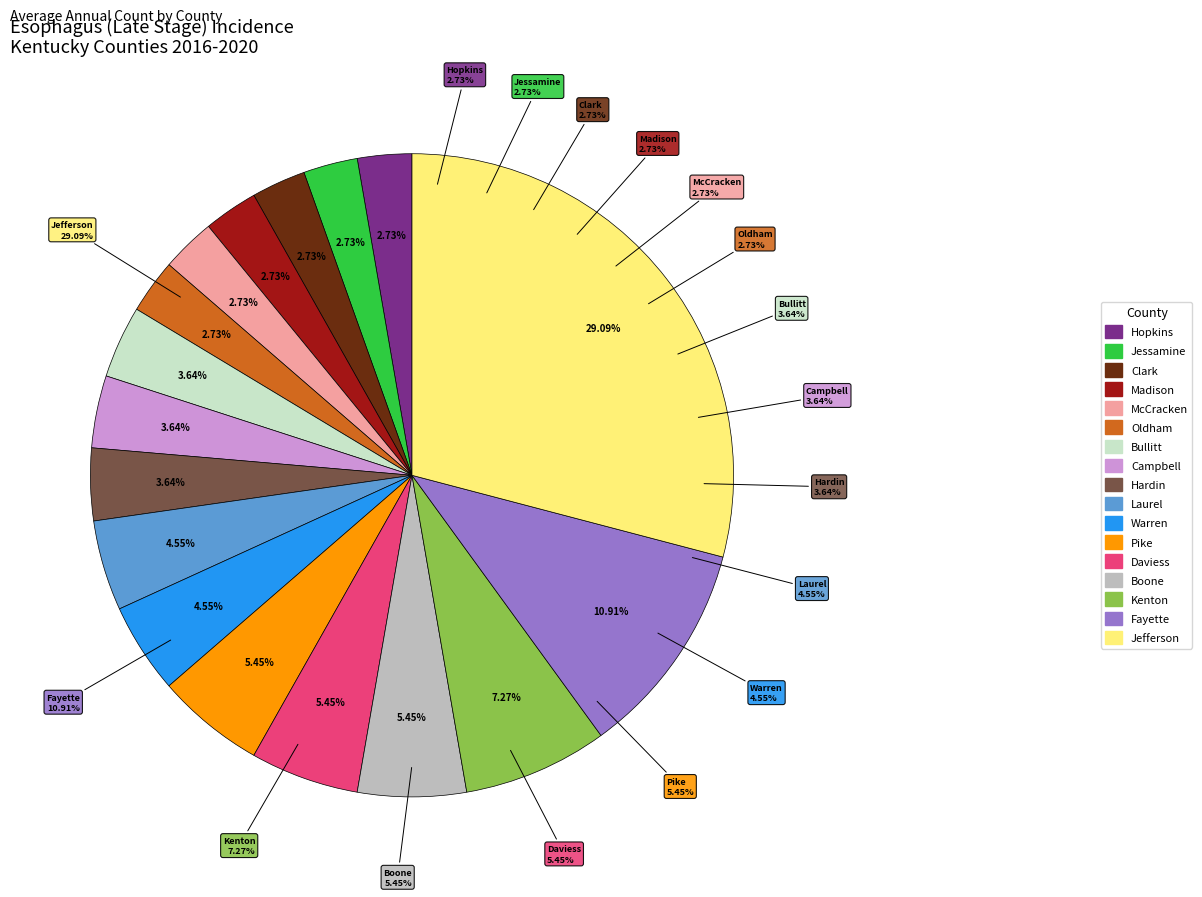

Approximately how many times larger is the value at Oldham County compared to Fayette County?

0.2